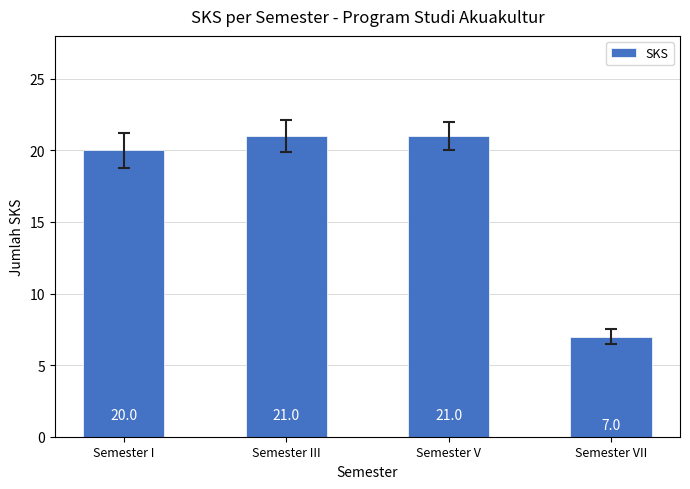

Which label corresponds to the smallest value in the chart?

Semester VII